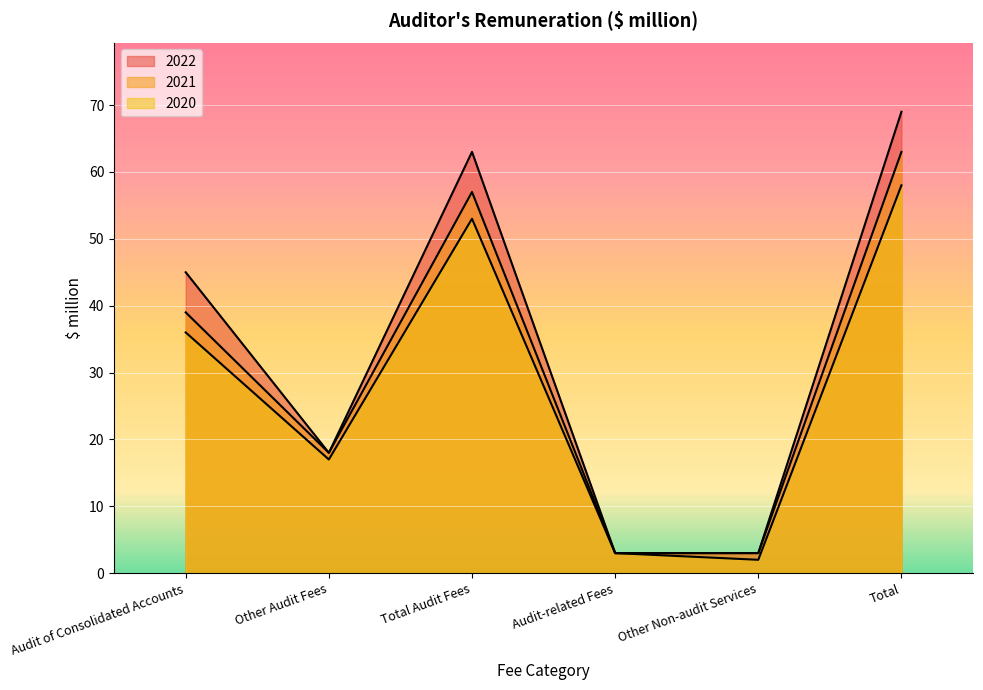

Reading left to right, transcribe all the data shown in this chart.

2022: 45	18	63	3	3	69
2021: 39	18	57	3	3	63
2020: 36	17	53	3	2	58